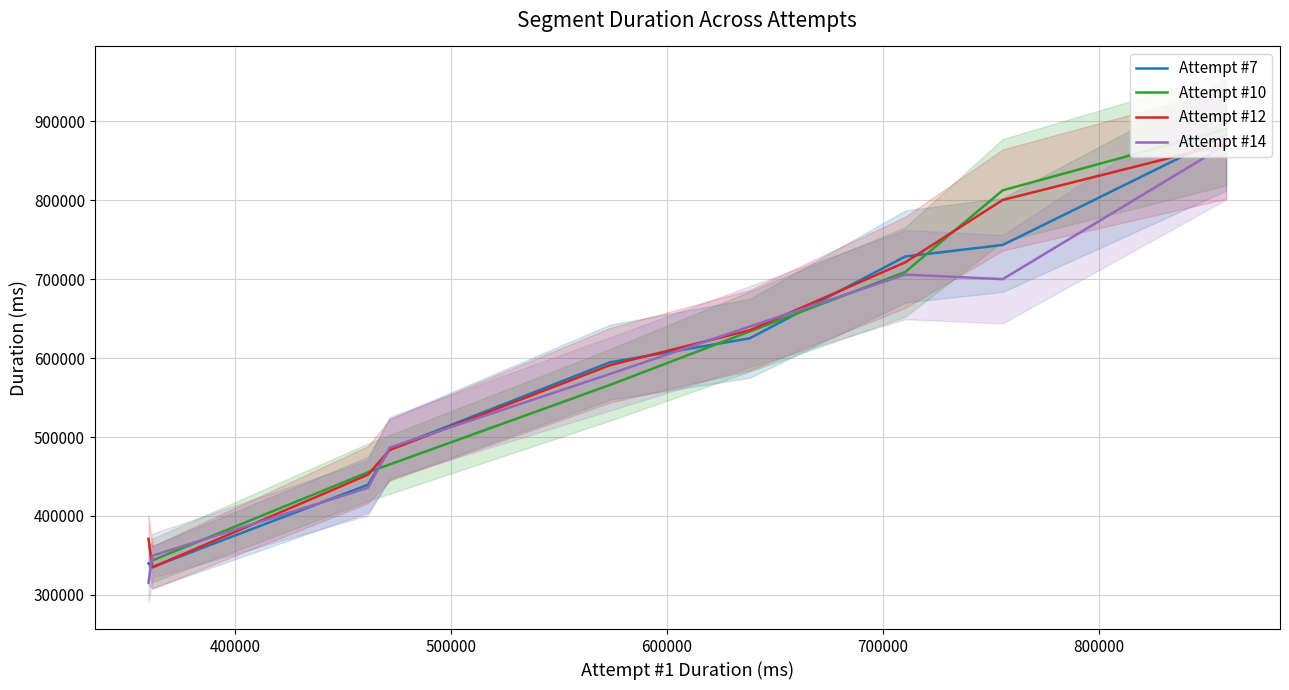

What is the lowest value of the Attempt #12 series?

334918